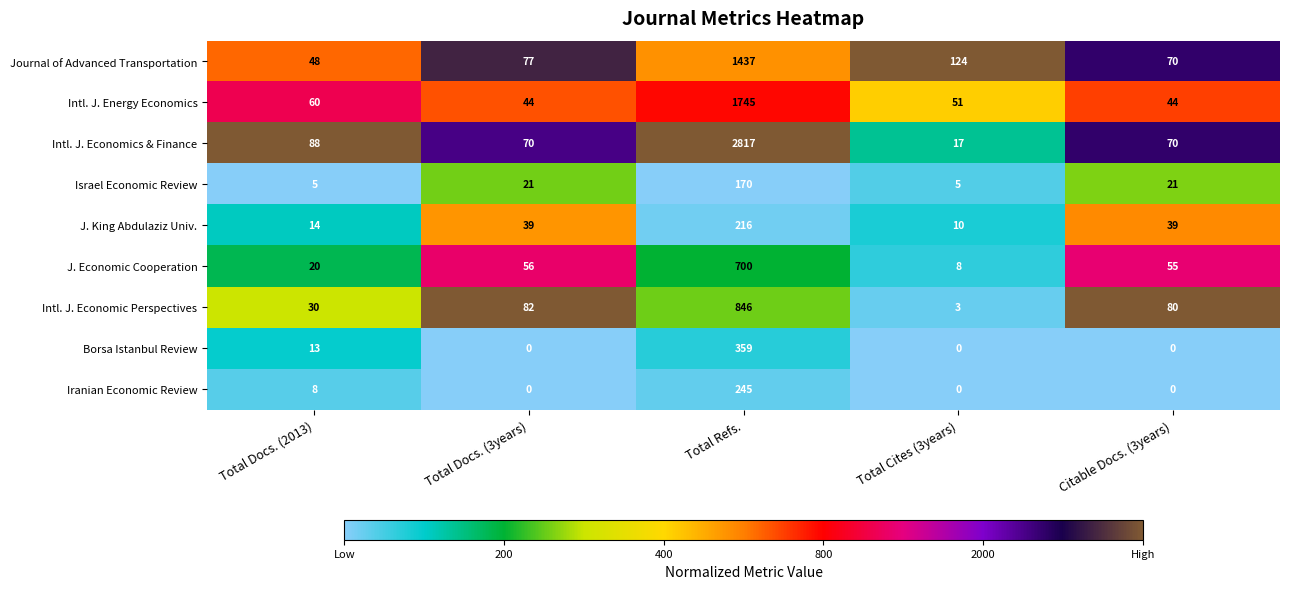

What is the average value of the Intl. J. Economics & Finance series?

612